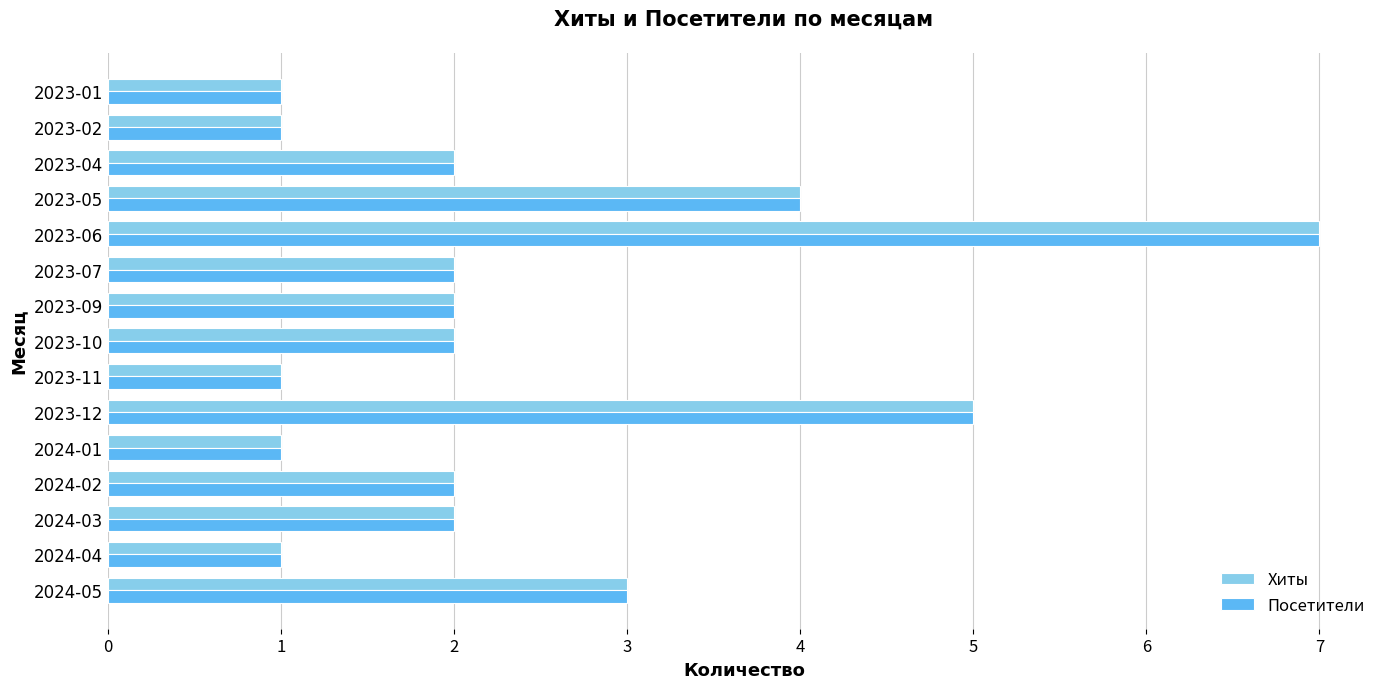

True or false: Посетители has a value of 4 at 2023-05.

True